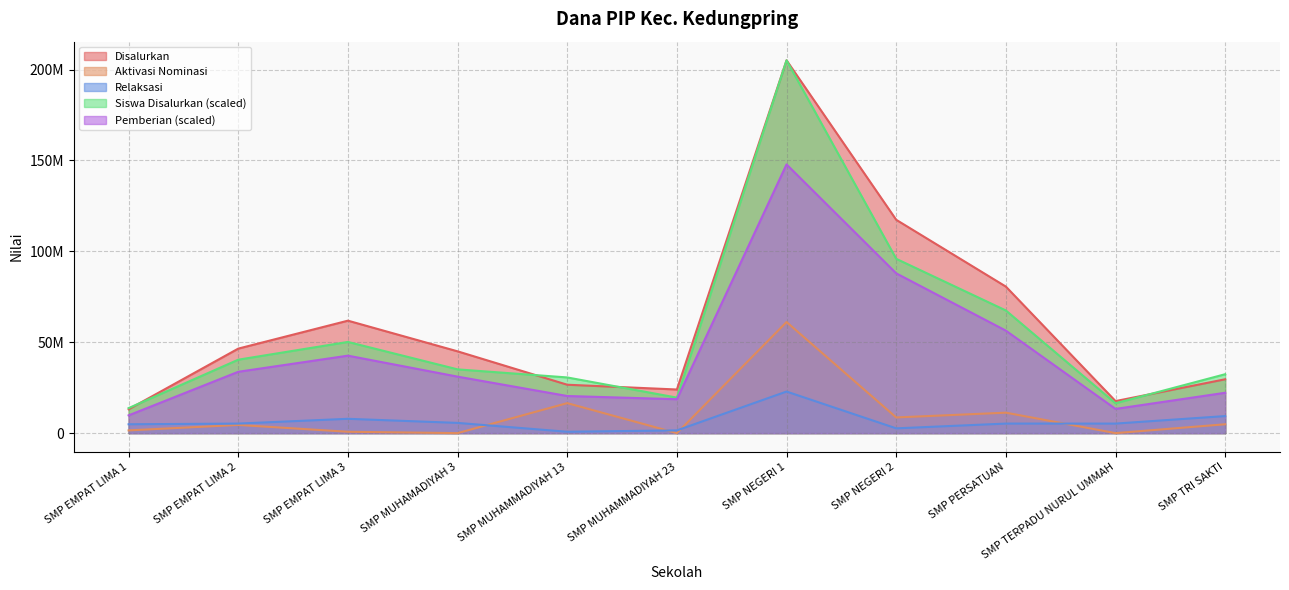

The Pemberian series shows 6614847.7 at SMP TRI SAKTI. True or false?

False